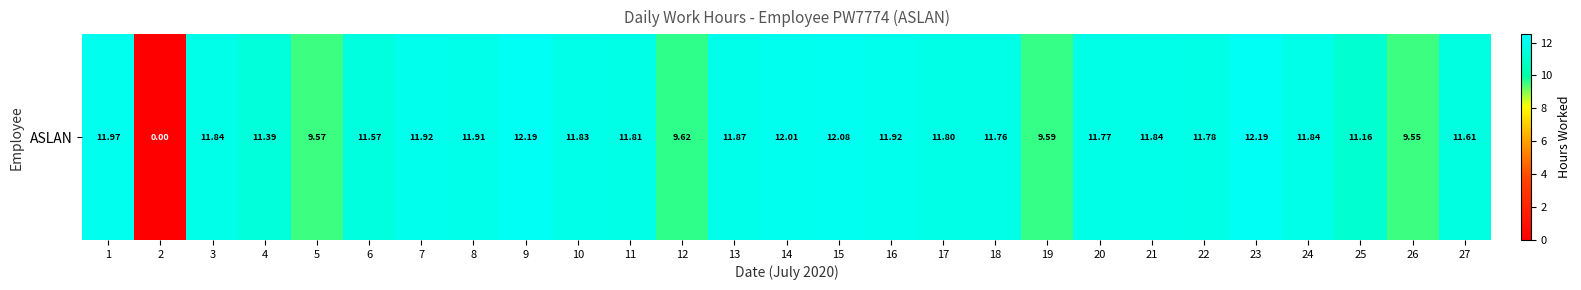

List the labels in order of value, largest first.

9, 23, 15, 14, 1, 7, 16, 8, 13, 3, 21, 24, 10, 11, 17, 22, 20, 18, 27, 6, 4, 25, 12, 19, 5, 26, 2